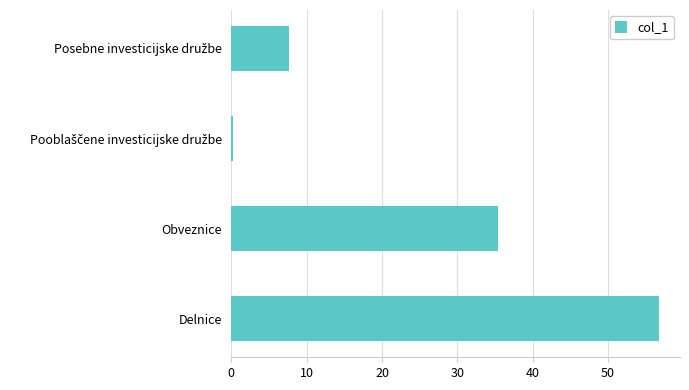

What is the greatest value displayed?

56.7